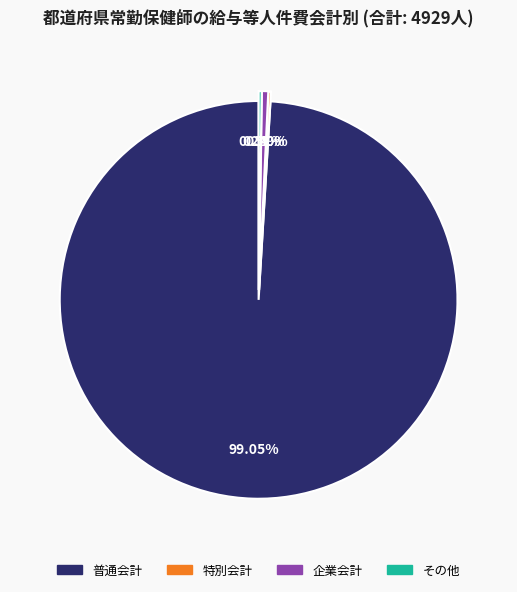

Does 普通会計 account for over 50% of the chart?

Yes